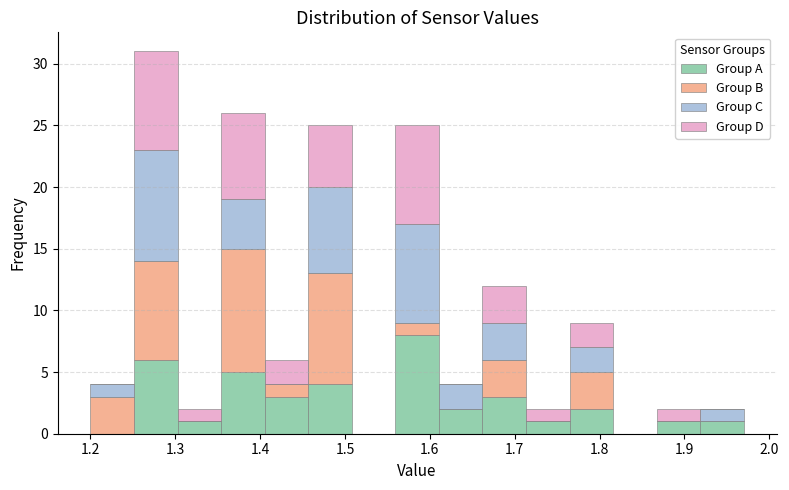

Which range on the x-axis has the tallest stacked bar (by total height)?

1.25 to 1.30